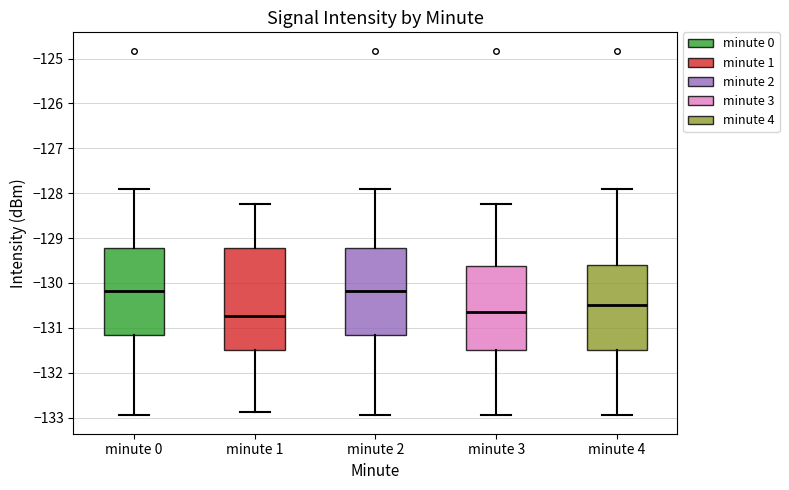

Where does the median line of the box for minute 1 sit on the y-axis? The values are not printed on the chart, so give them approximately, as read against the axis.

-130.7